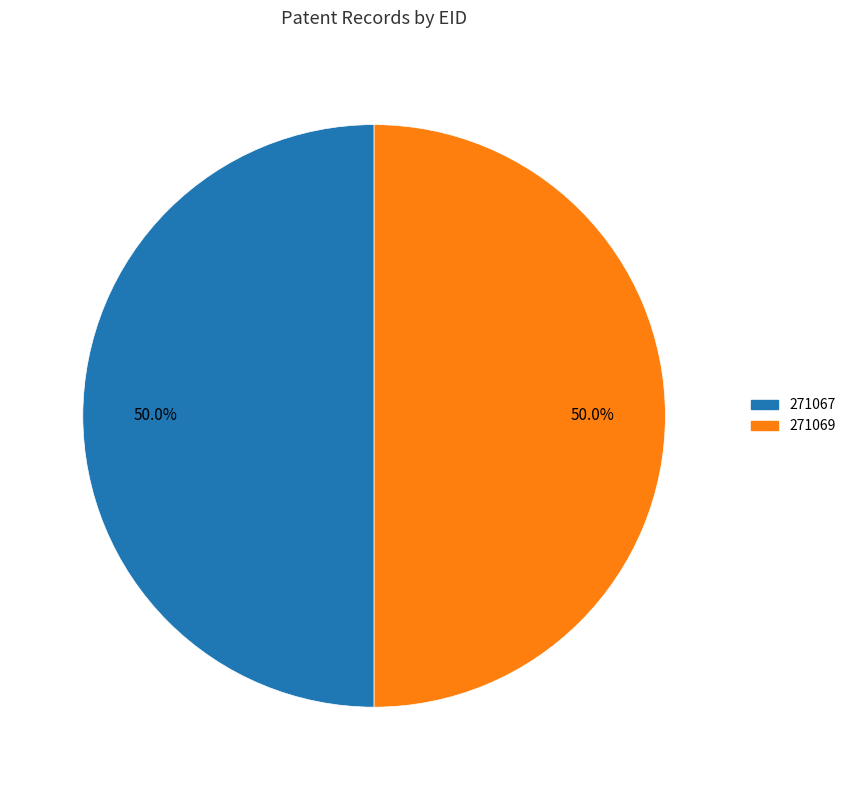

What portion of the pie excludes 271069?

50.0%